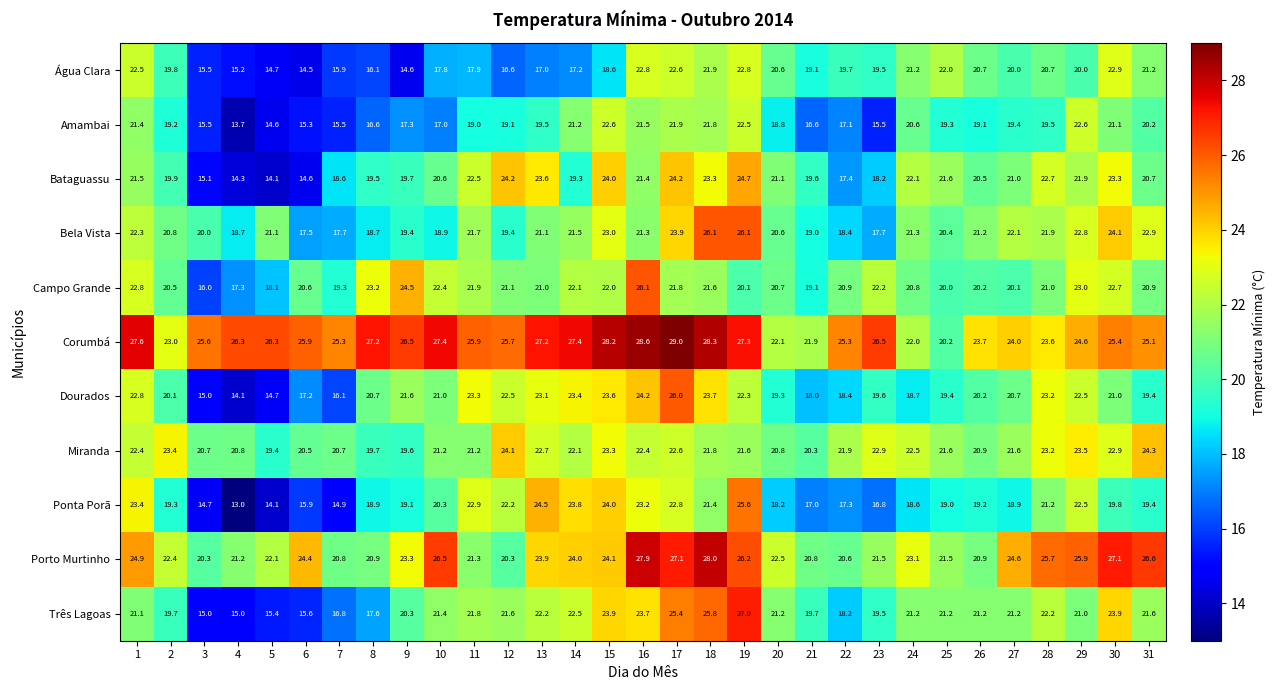

Which series has the largest range (max minus min)?

Ponta Porã